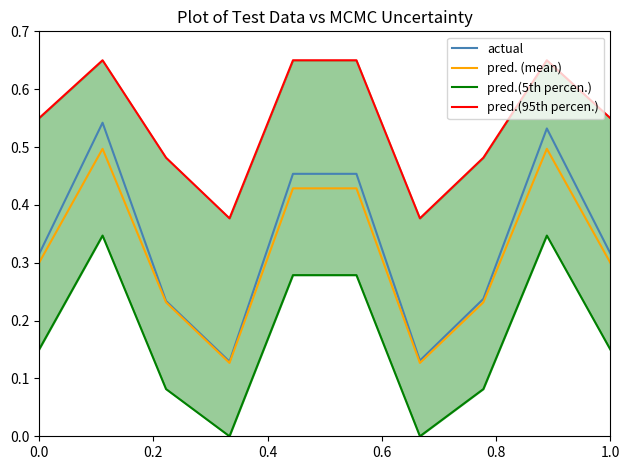

The pred. (mean) series shows 0.3 at 1.0. True or false?

True